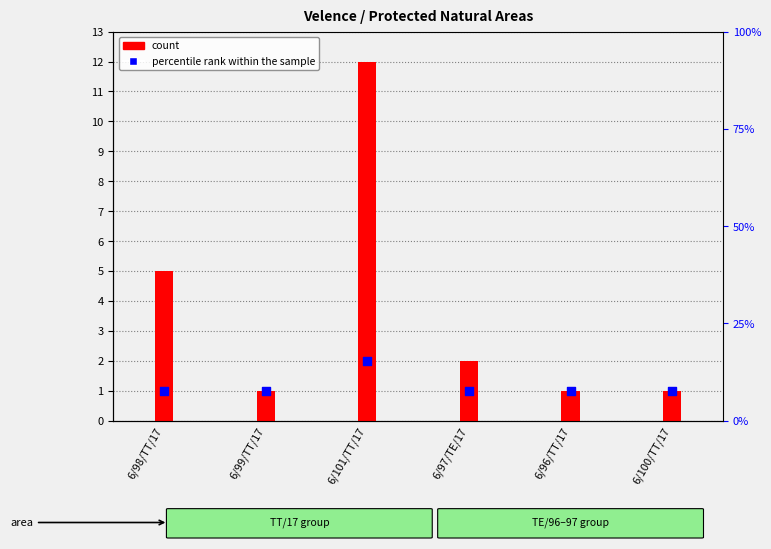

What is the total value across all series at 6/99/TT/17?

2